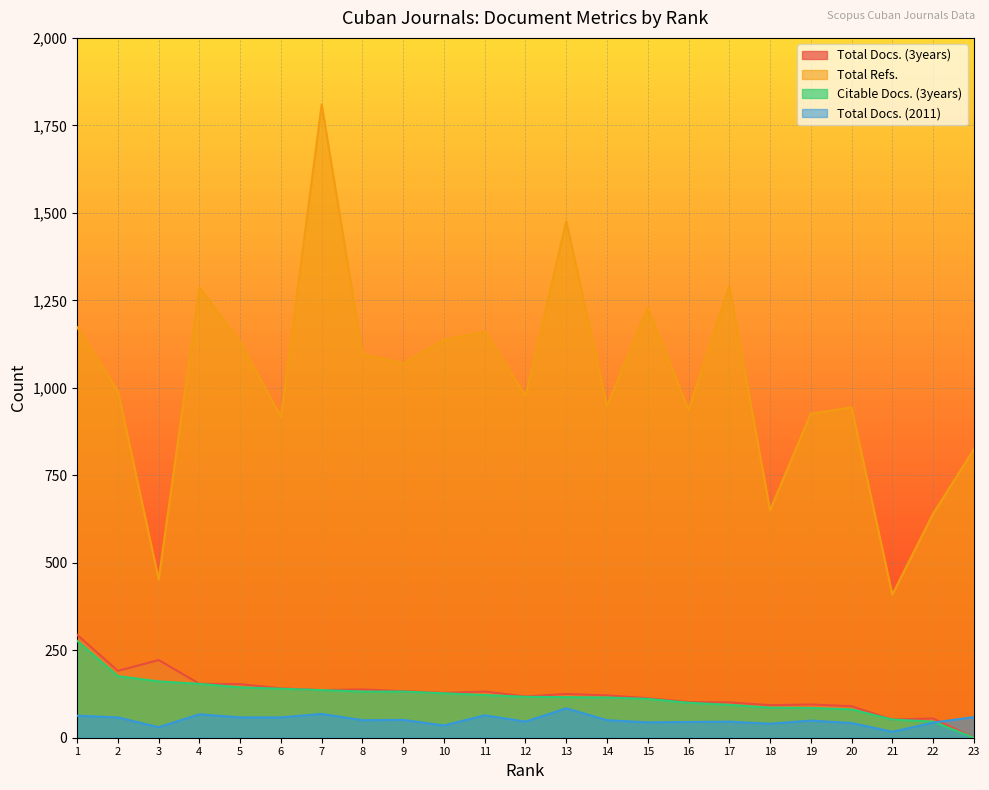

Which category has the highest value in the Total Refs. series?

7